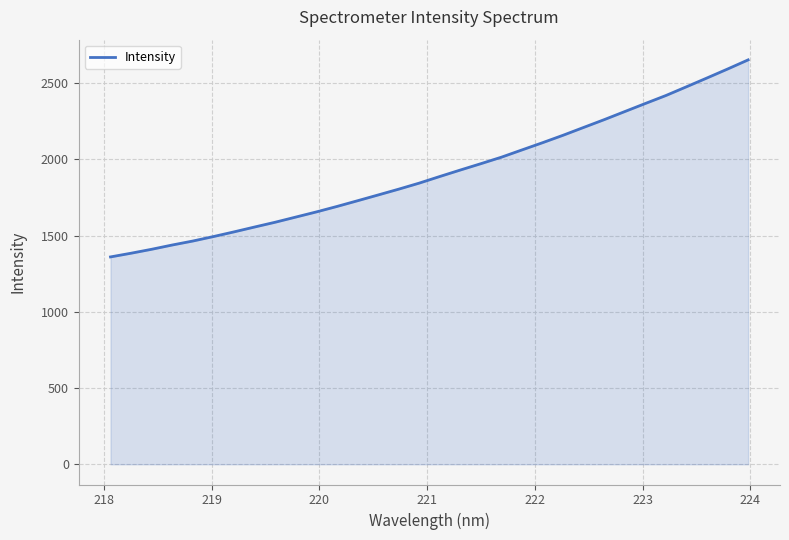

What is the difference between the maximum and minimum values?

1292.4